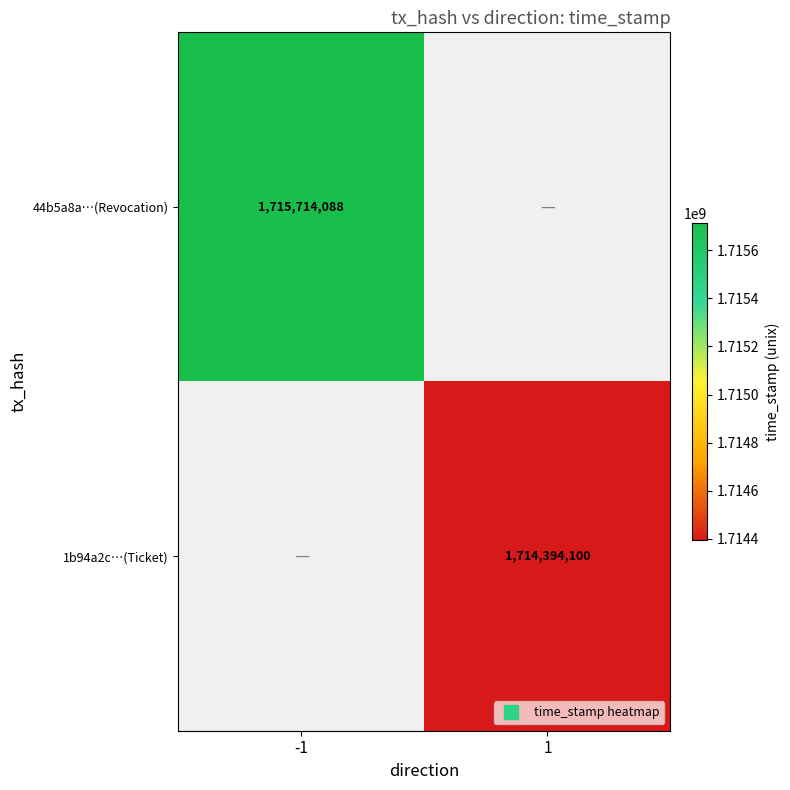

Which label corresponds to the largest value in the chart?

-1